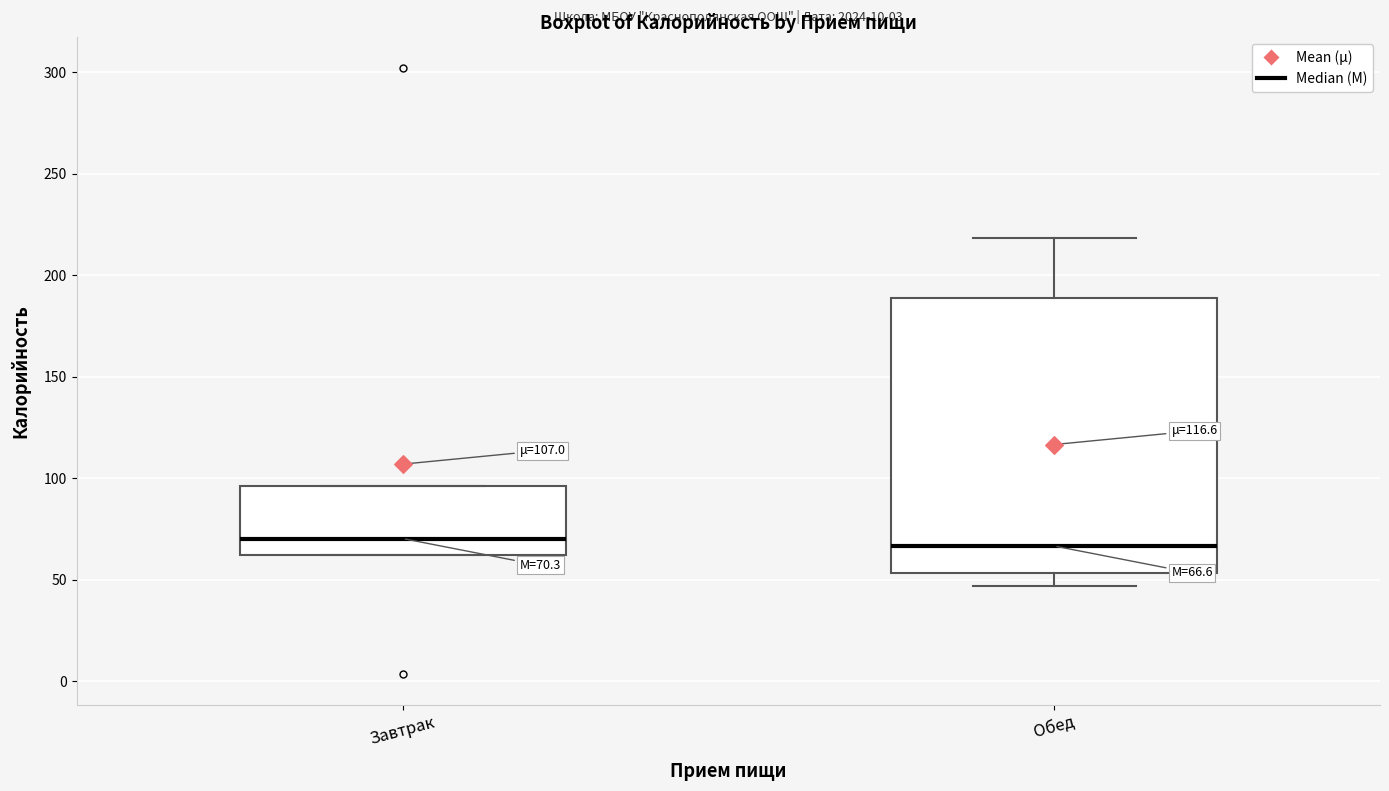

Which box is the tallest, from its lower edge to its upper edge?

Обед